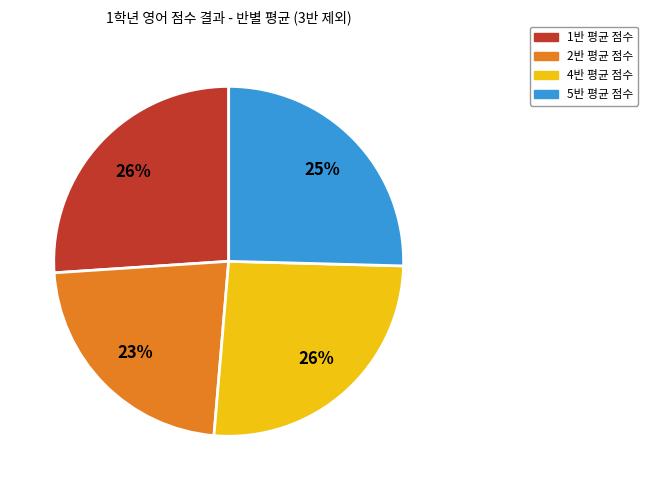

Does any single category account for the majority?

No